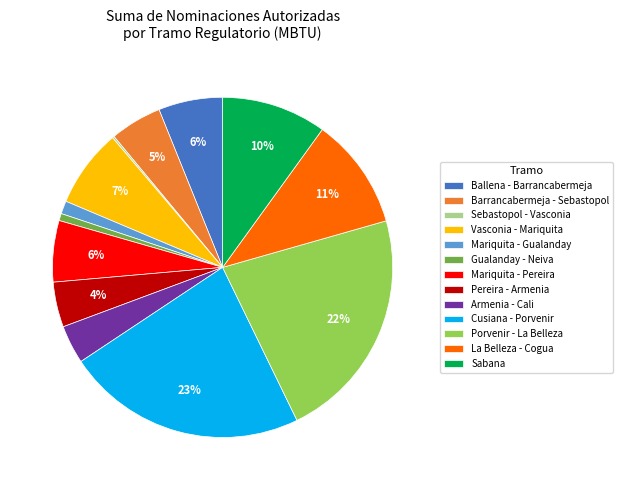

Is the sum of Porvenir - La Belleza and Barrancabermeja - Sebastopol greater than half?

No